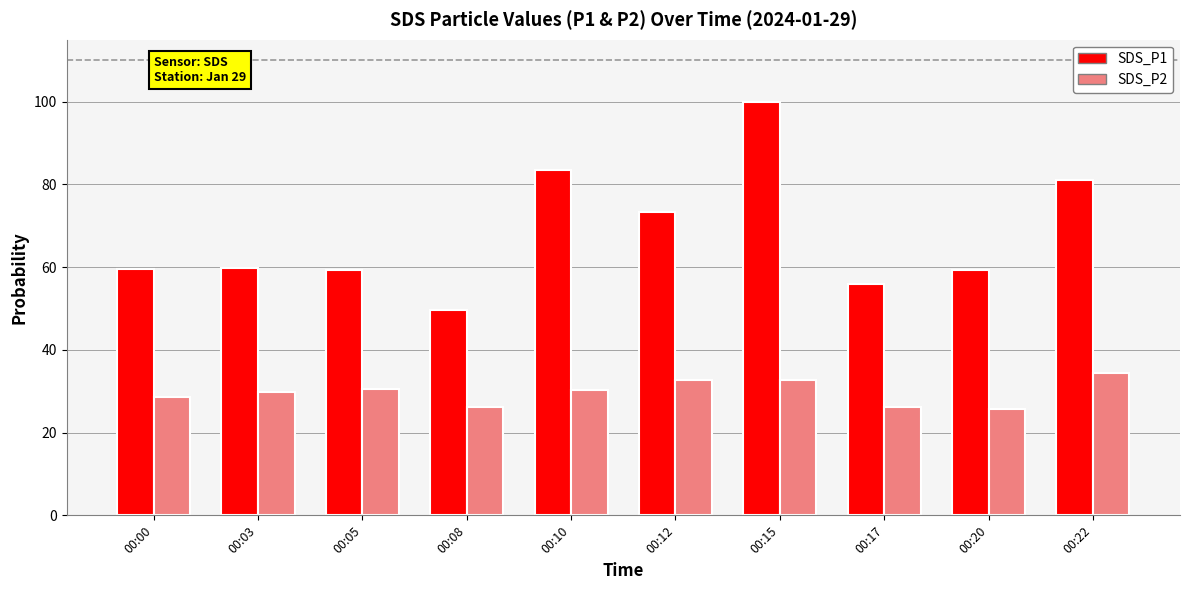

List the series in order of their overall mean, lowest first.

SDS_P2, SDS_P1